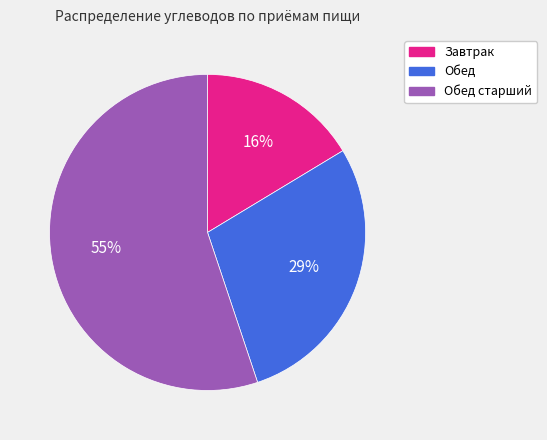

Do Завтрак and Обед старший together represent more than half of the pie?

Yes